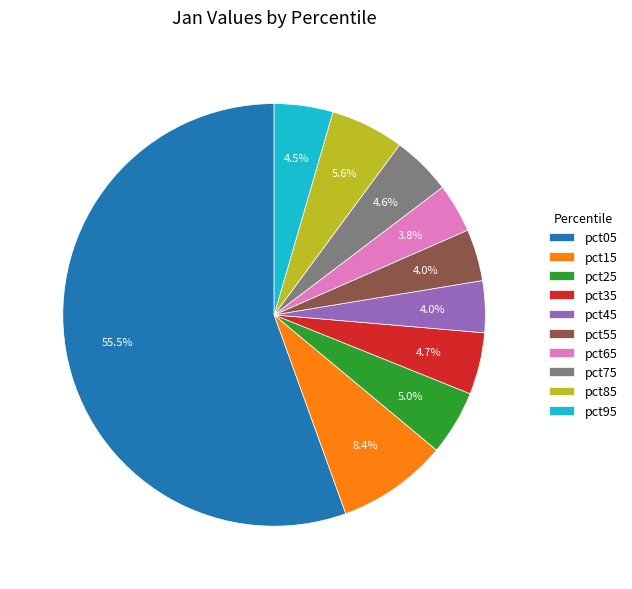

What portion of the pie excludes pct65?

96.2%